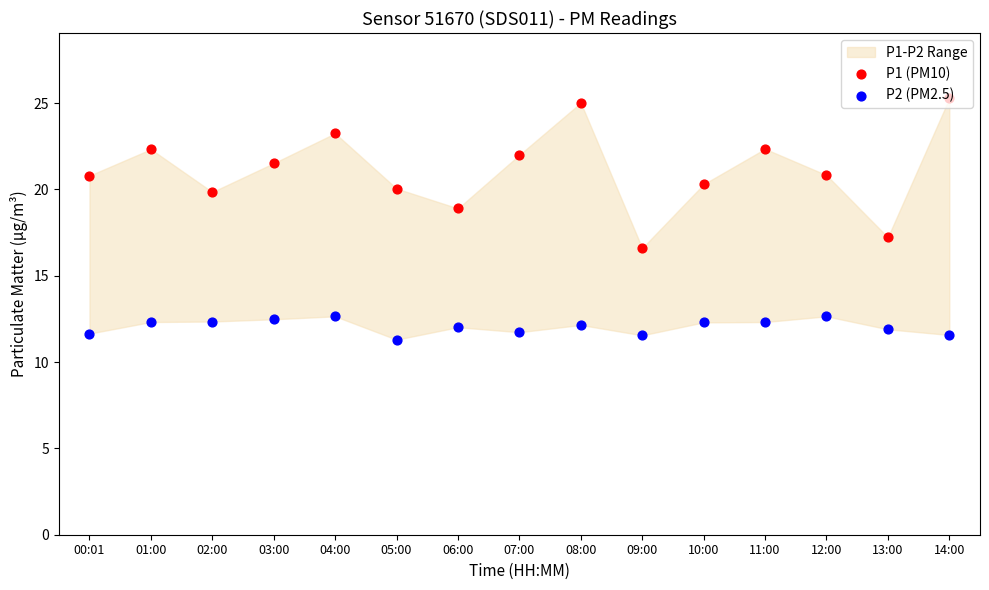

Which series has the largest total across all categories?

P1 (PM10)